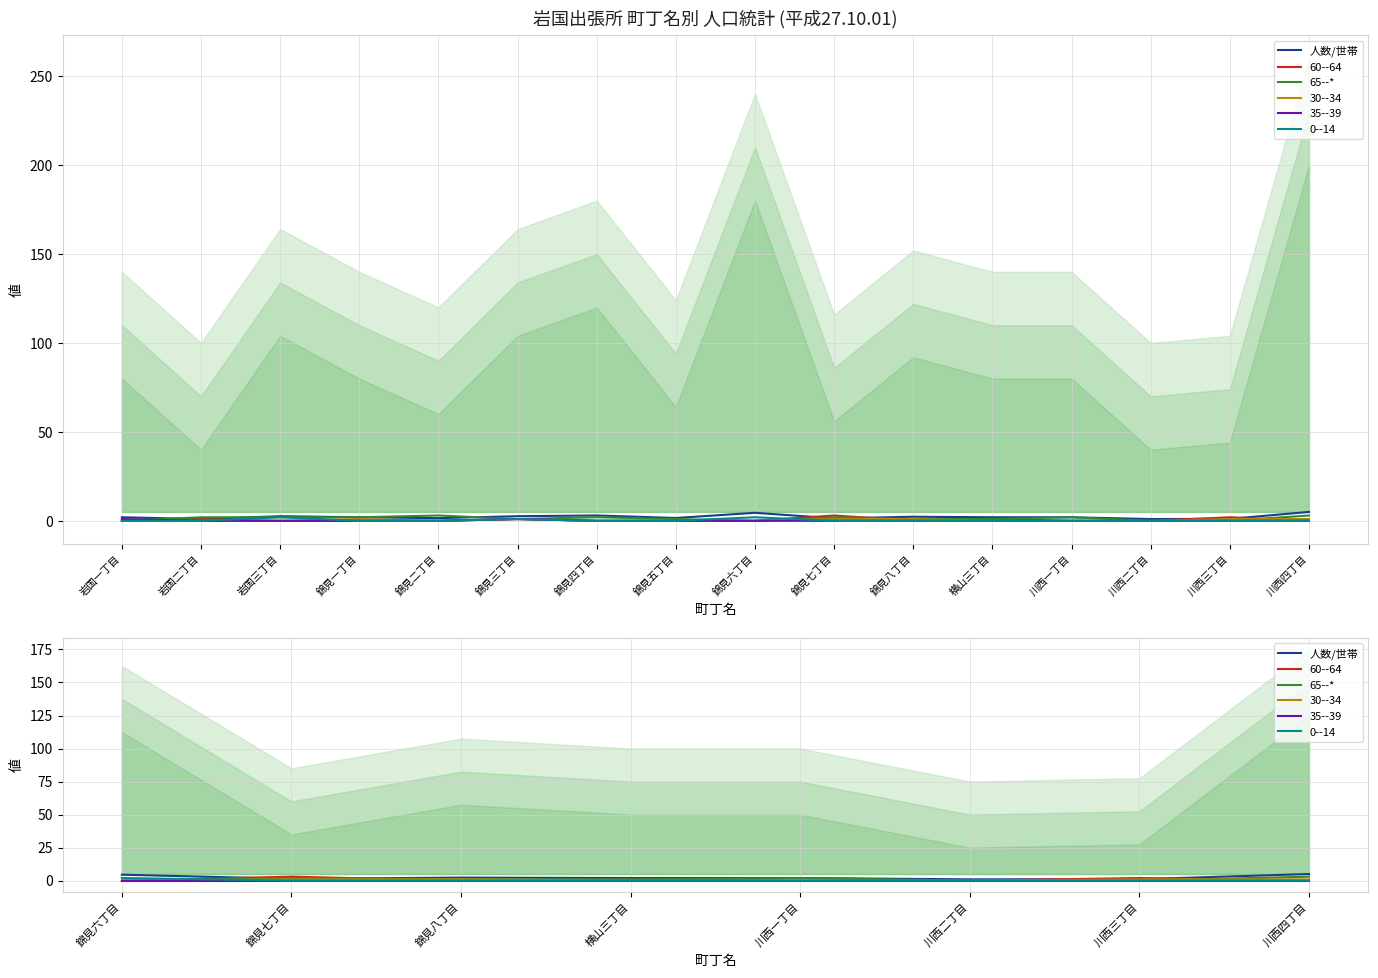

How many intersections are there between 人数/世帯 and 65--*?

2